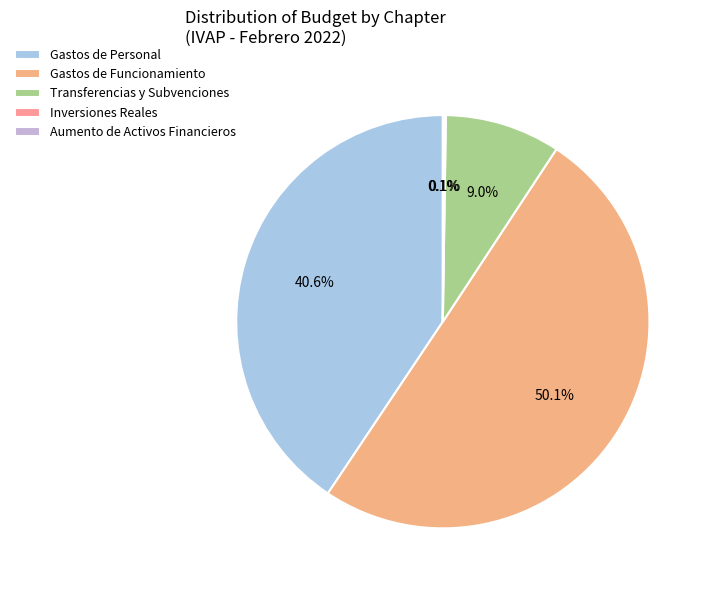

Rank the categories by value from lowest to highest.

Aumento de Activos Financieros, Inversiones Reales, Transferencias y Subvenciones, Gastos de Personal, Gastos de Funcionamiento